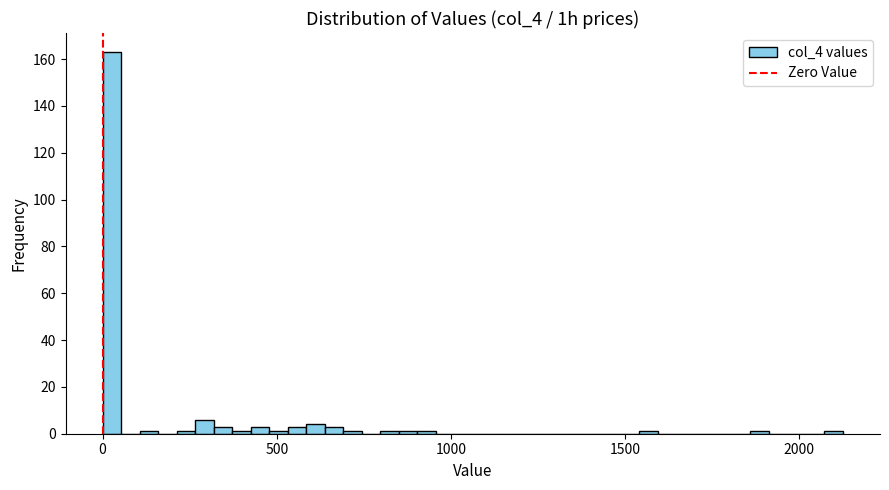

Around what value on the x-axis is the tallest bar? Give the approximate position of its centre, as read against the axis.

50